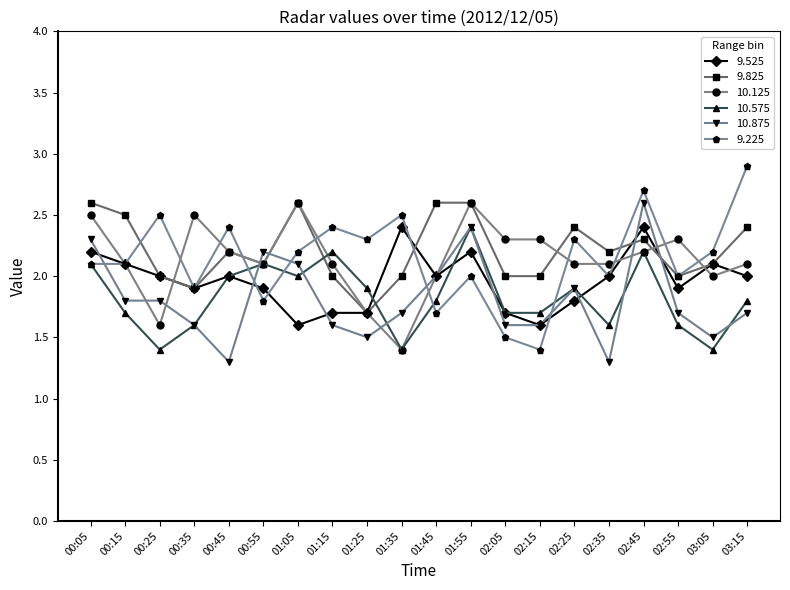

Which series has the largest range (max minus min)?

9.225